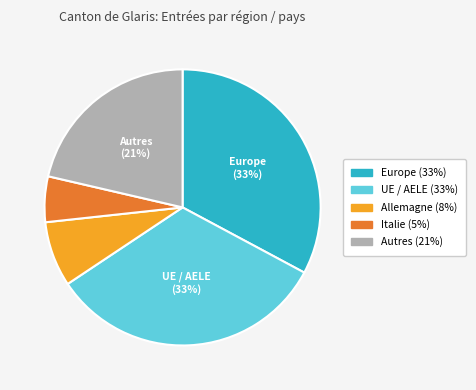

Is there a majority slice in this chart?

No